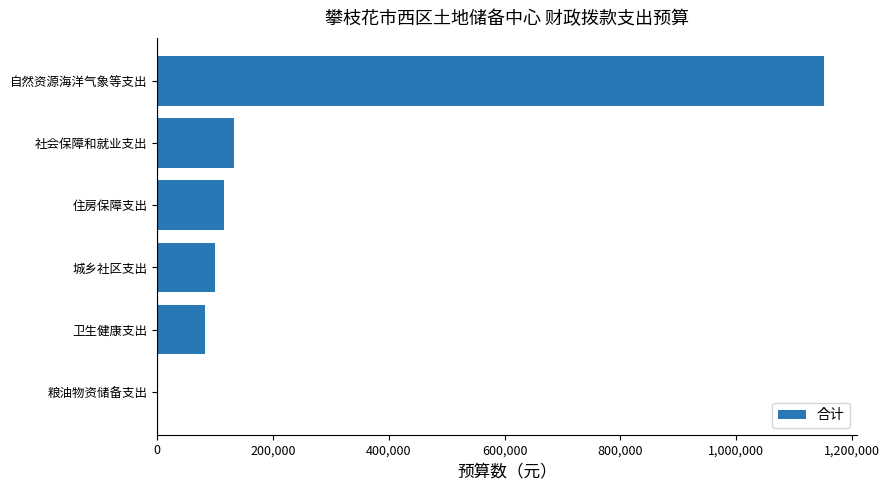

What is the sum of all values?

1581883.1